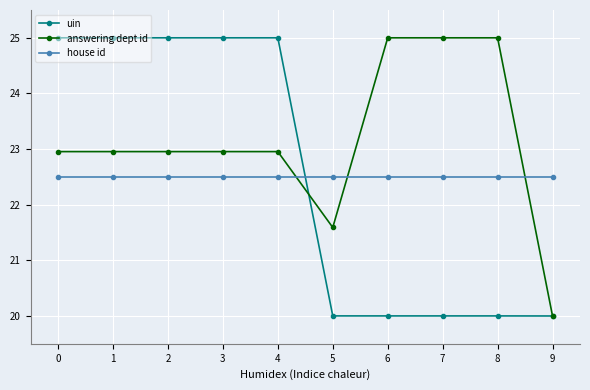

Between 1 and 8, which series saw the biggest shift?

uin